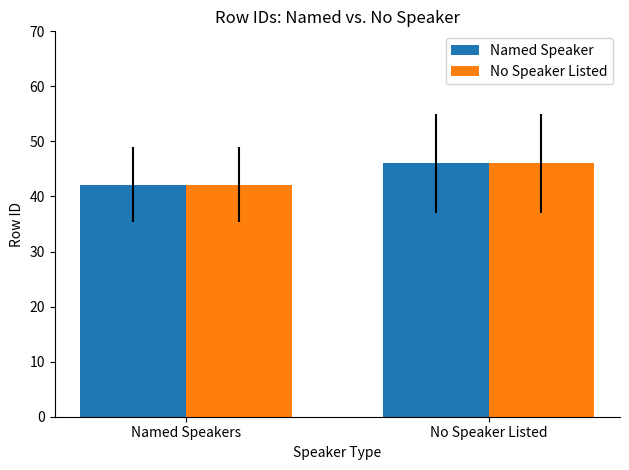

How many groups of bars are there?

2